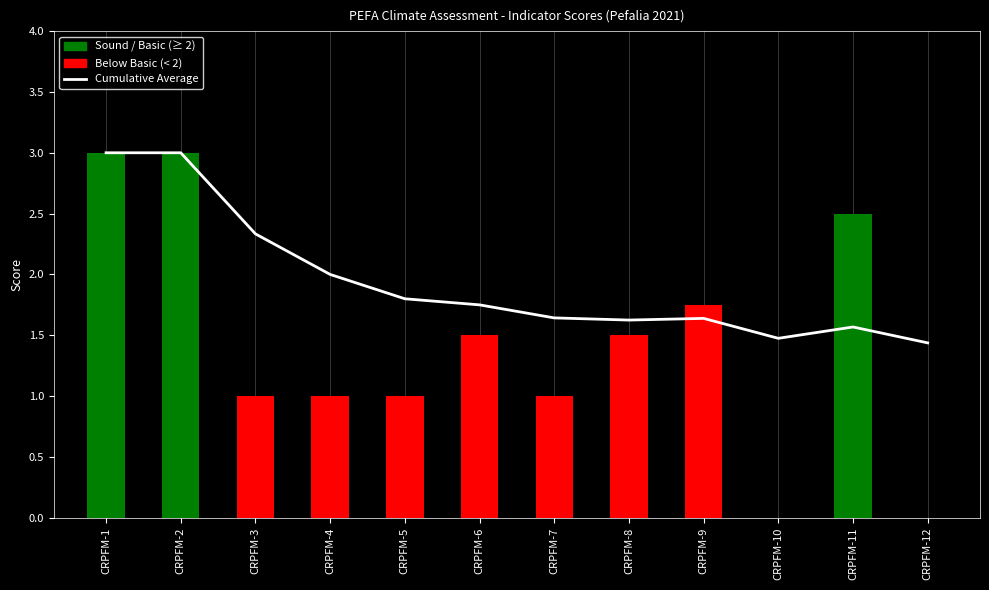

Does the chart contain stacked bars?

No